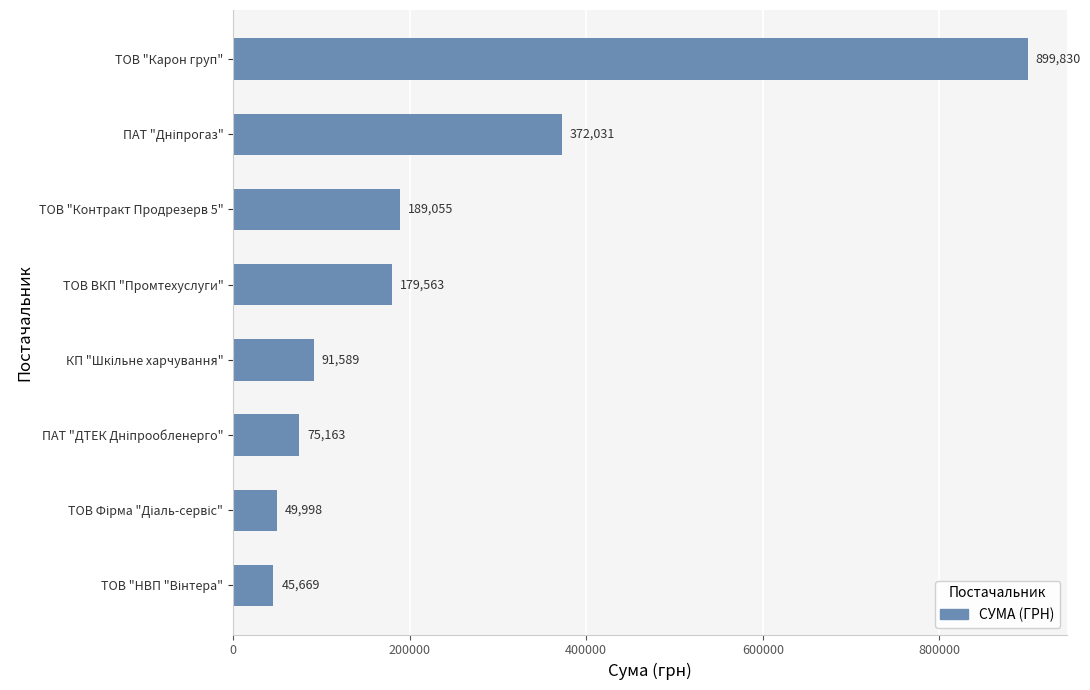

What is the maximum value shown in the chart?

899830.2